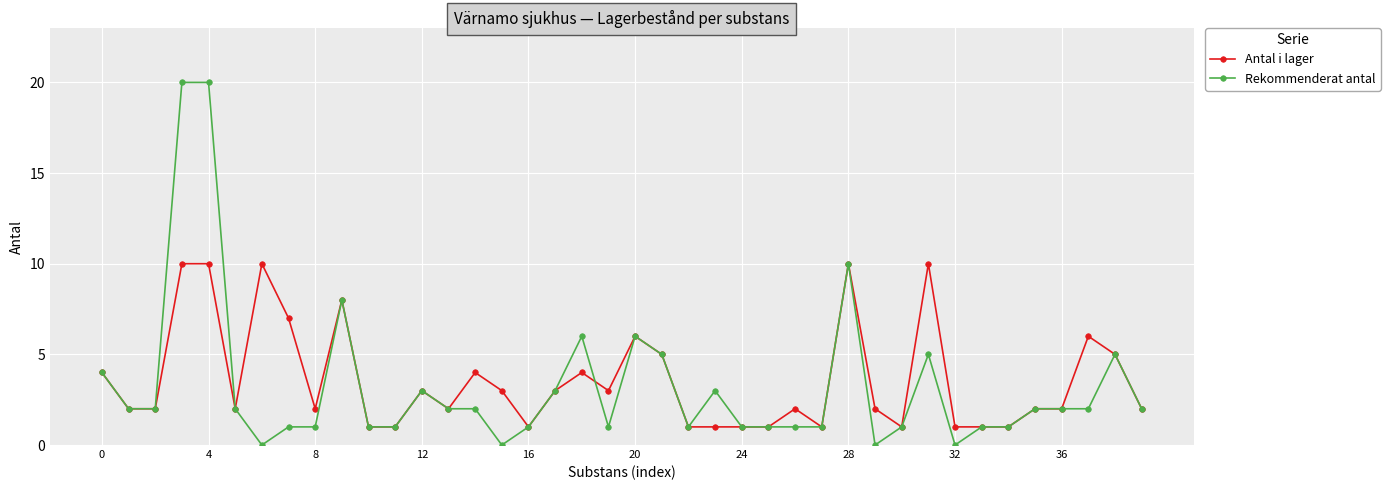

Does the chart display data point markers on the line(s)?

Yes